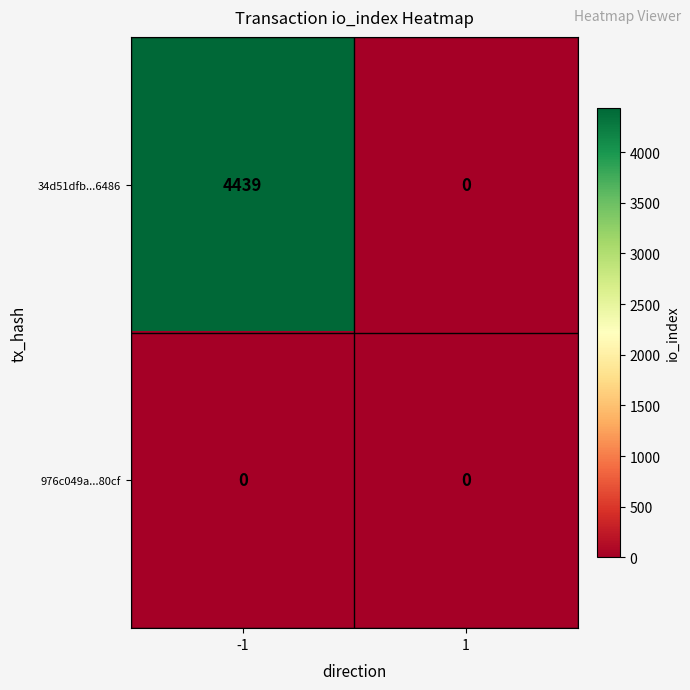

What is the difference between the maximum and minimum values in the 34d51dfb...6486 series?

4439